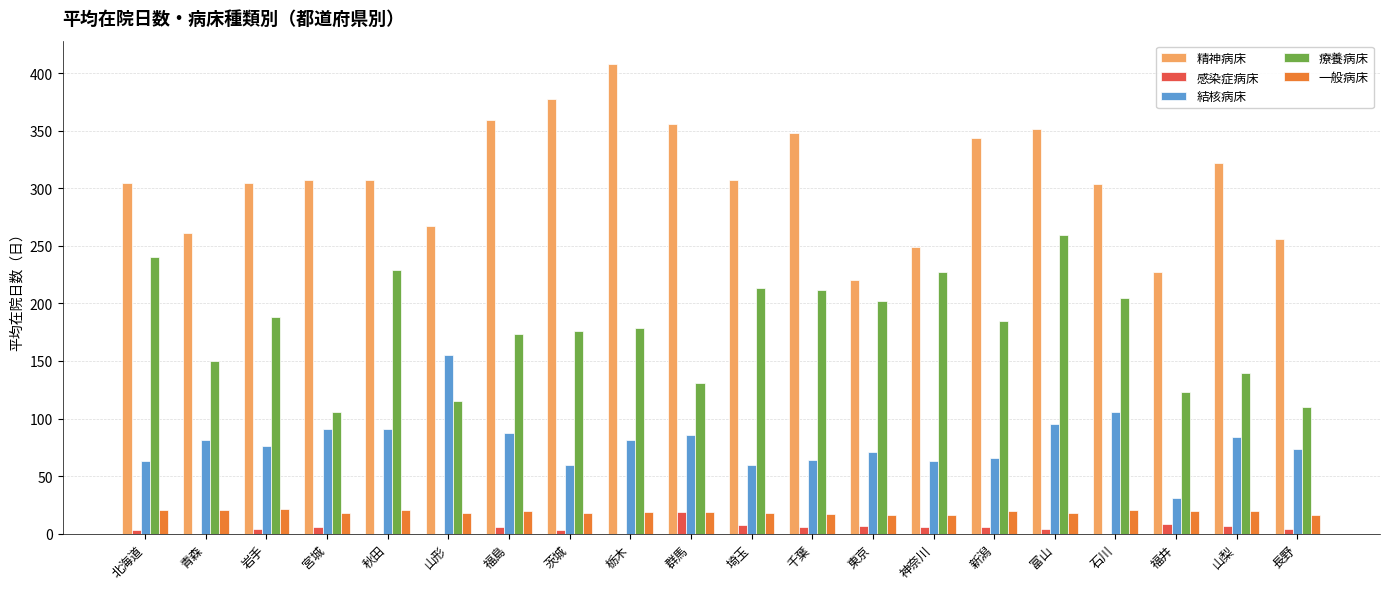

Read the 療養病床 value at 神奈川.

227.0